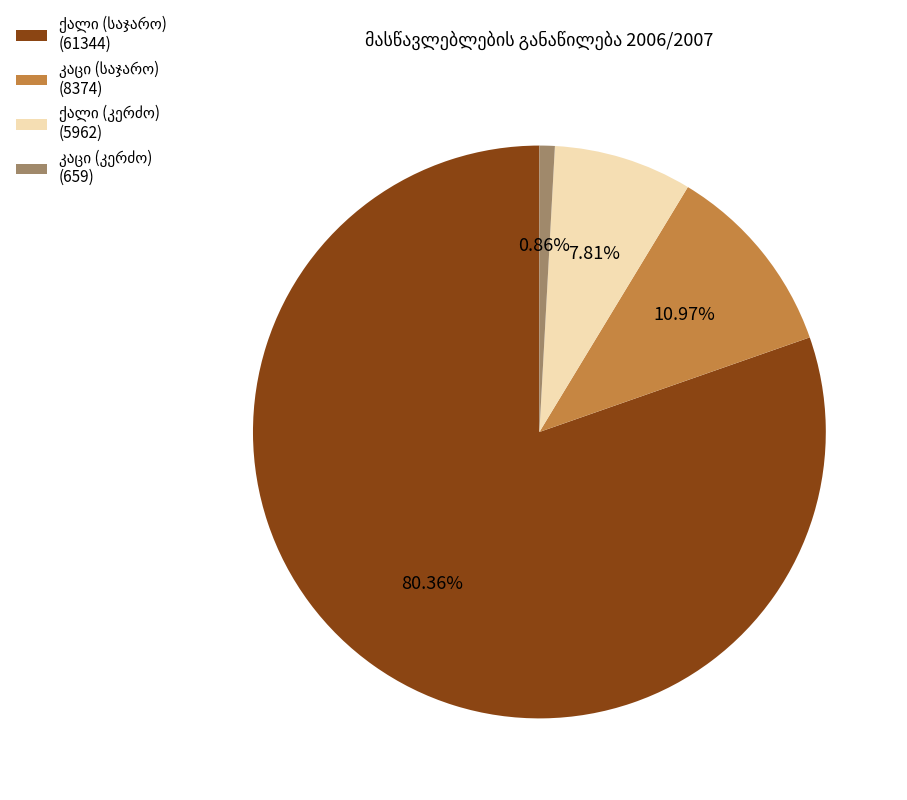

Is there a majority slice in this chart?

Yes